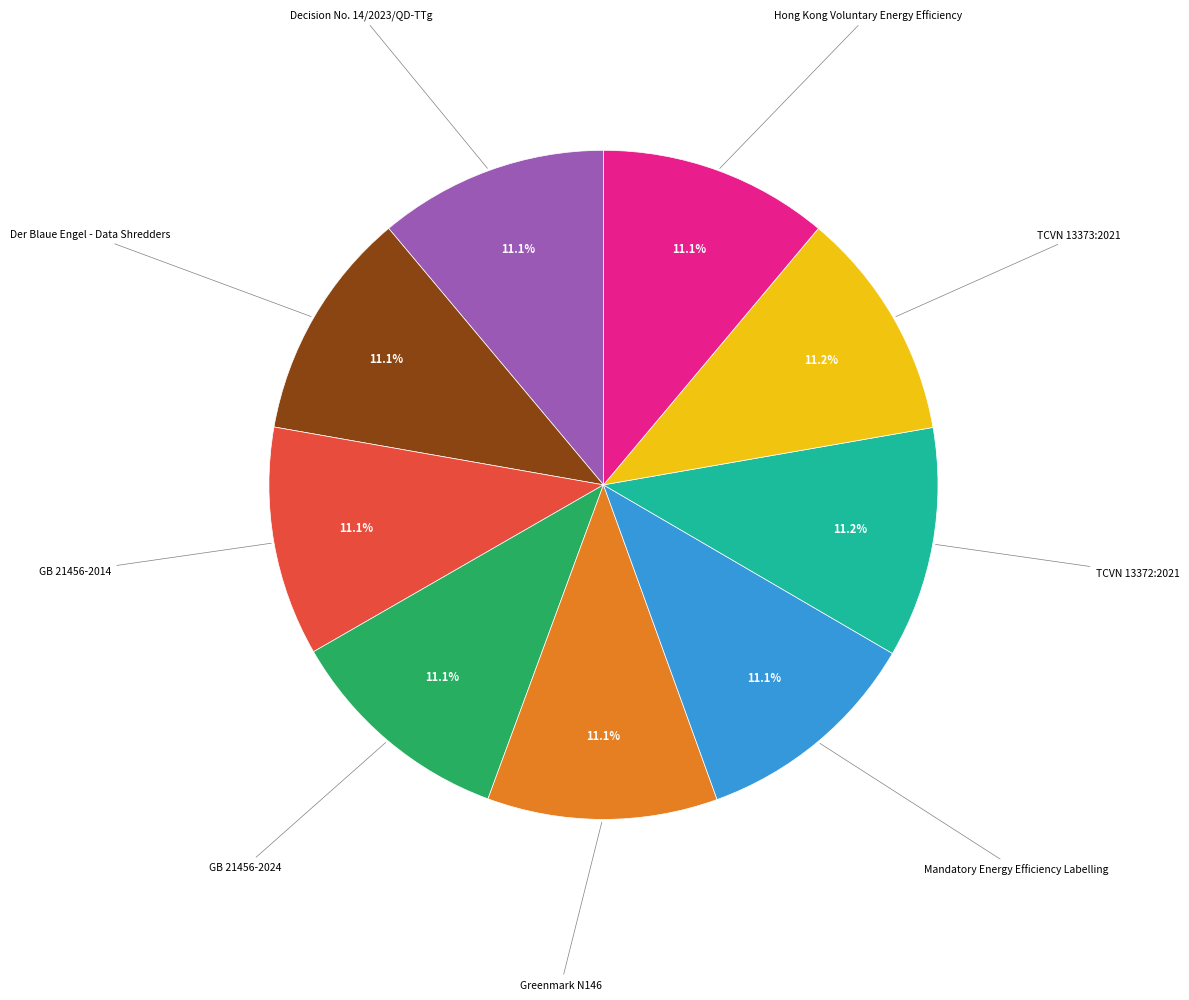

Do Decision No. 14/2023/QD-TTg and Greenmark N146 together represent more than half of the pie?

No